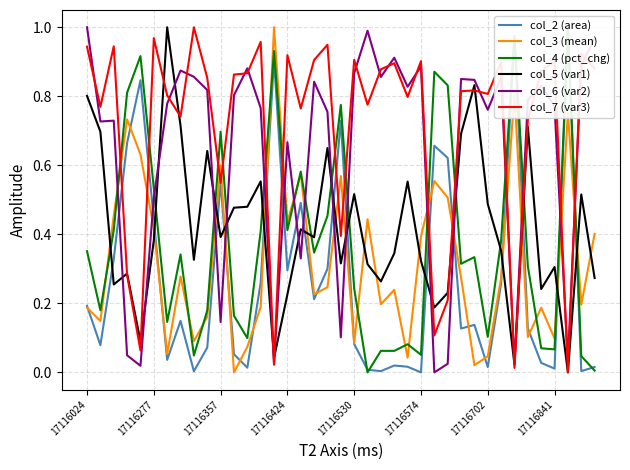

What is the difference between the col_7 (var3) values at 13 and 14?

0.9